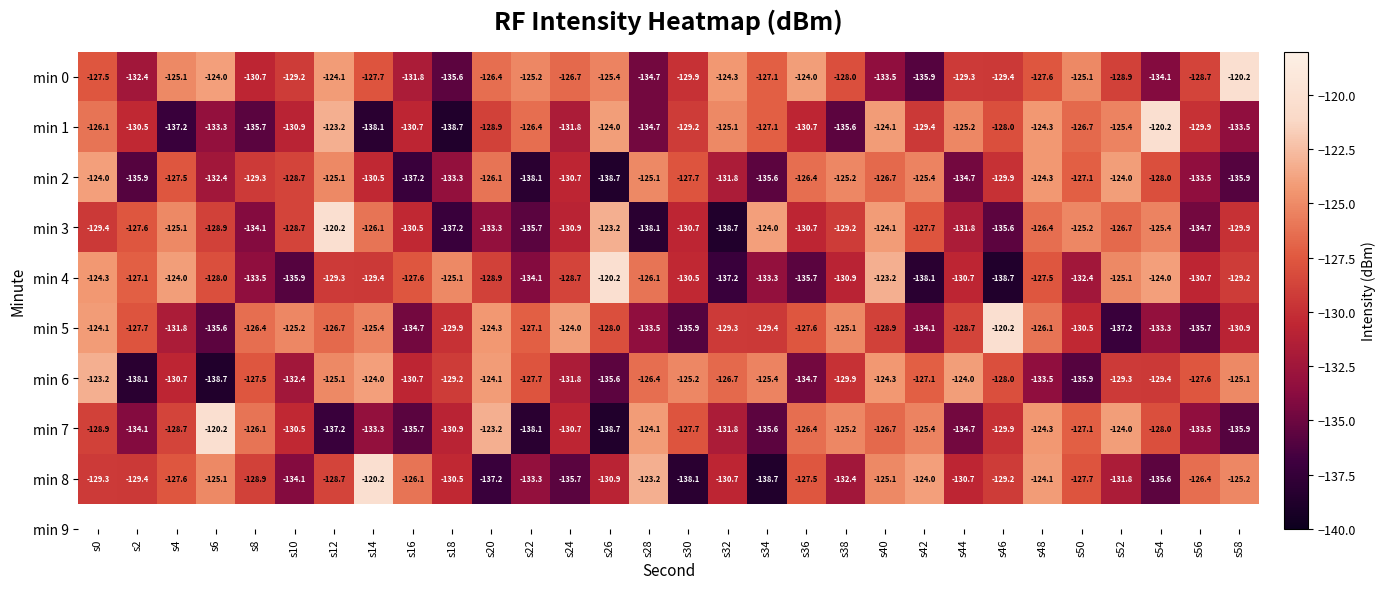

Which category has the lowest value in the min 8 series?

s34